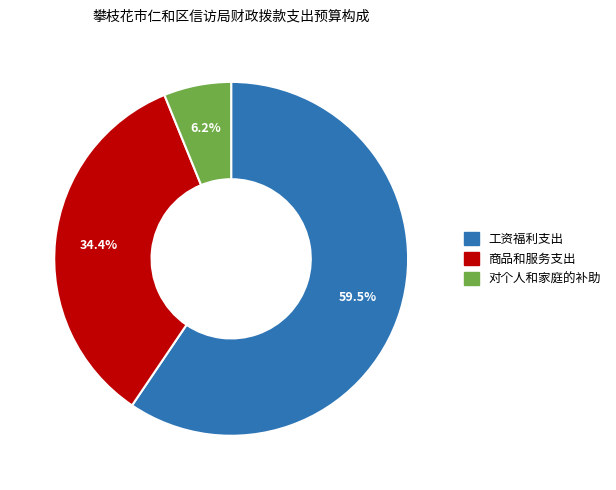

Is there a majority slice in this chart?

Yes